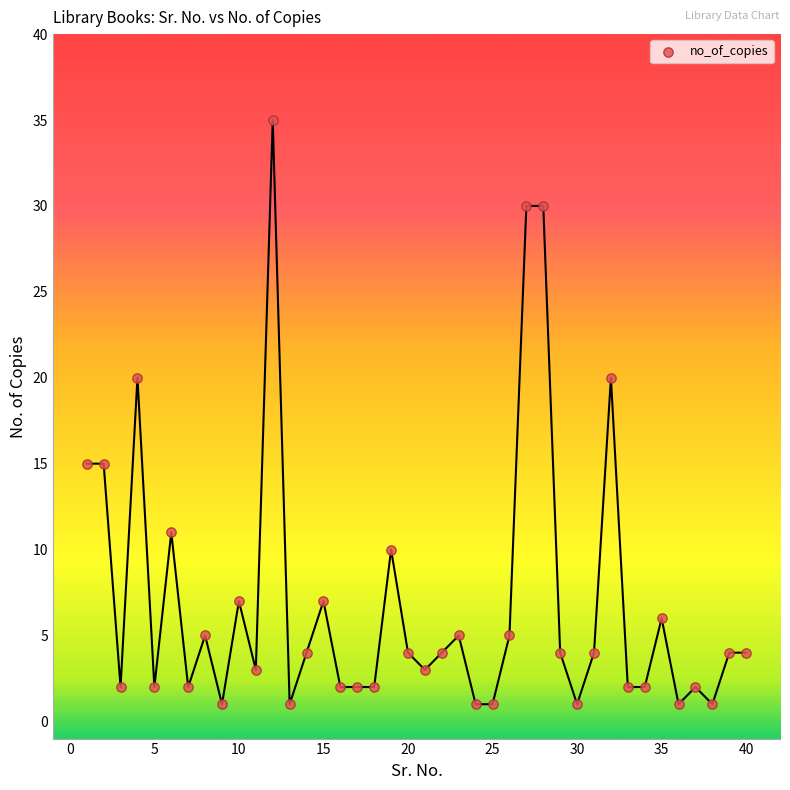

What is the range of Y values (max minus min)?

34